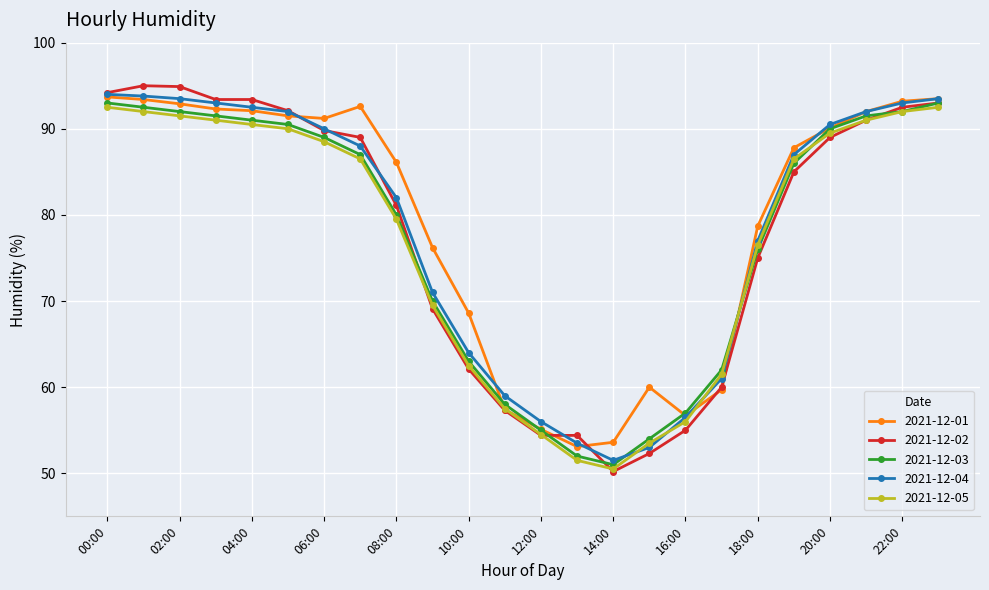

What is the minimum value for 2021-12-02?

50.2